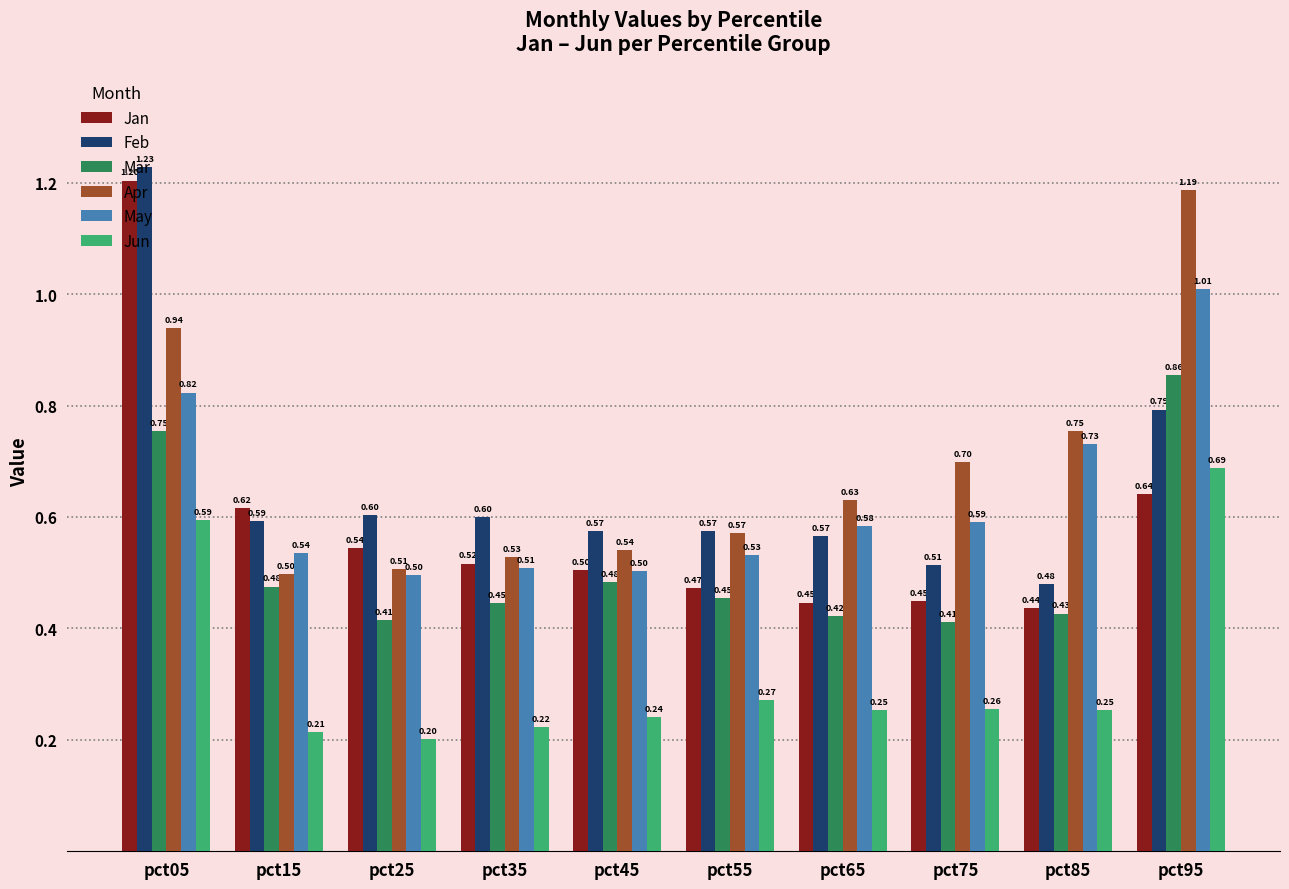

Rank the series by their maximum value, from highest to lowest.

Feb, Jan, Apr, May, Mar, Jun